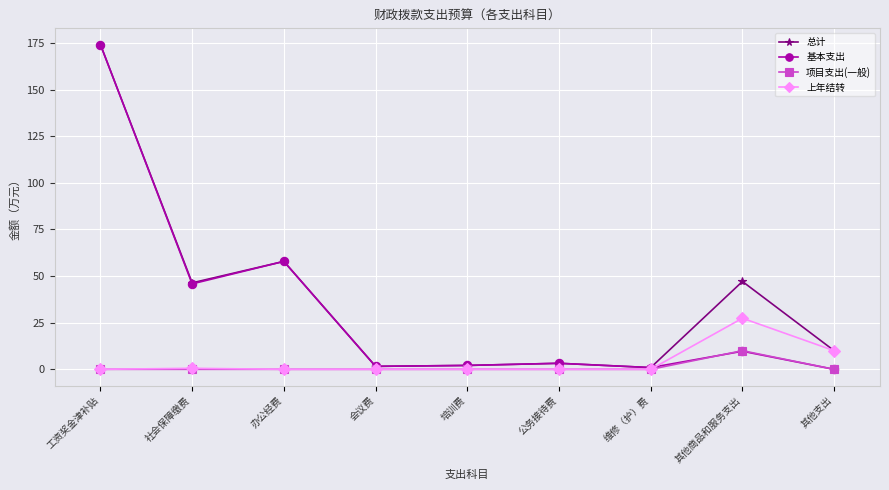

At which label does 基本支出 reach its peak?

工资奖金津补贴